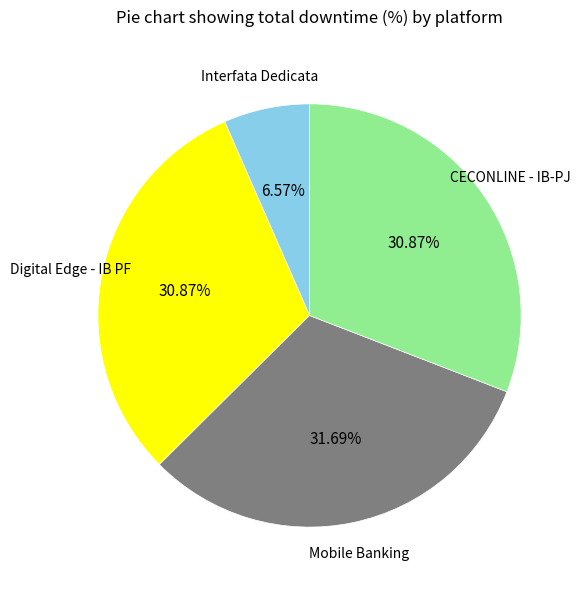

Is there any slice that represents more than half of the pie?

No